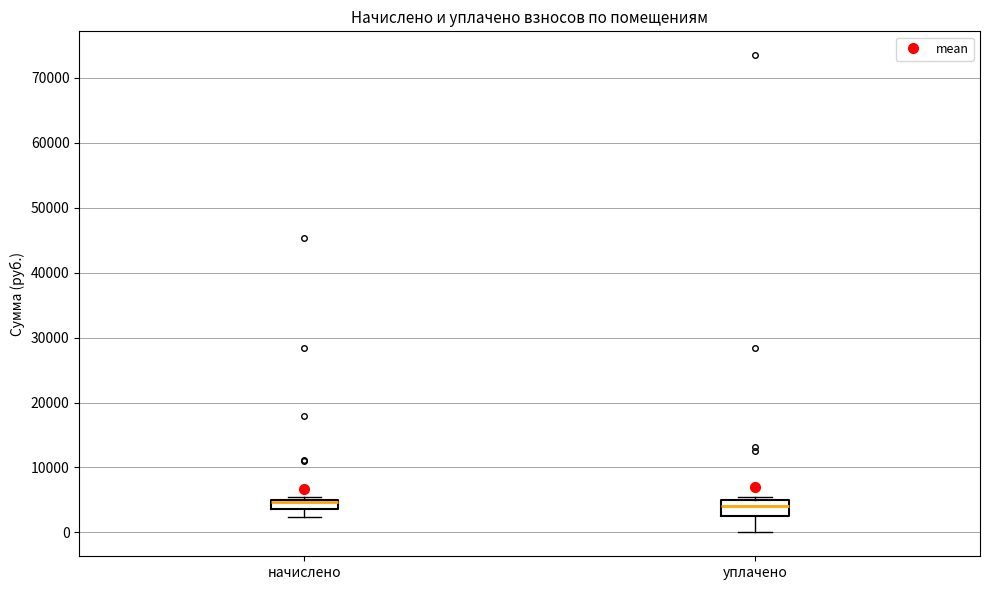

Comparing the boxes themselves (not the whiskers), which one is the tallest?

уплачено